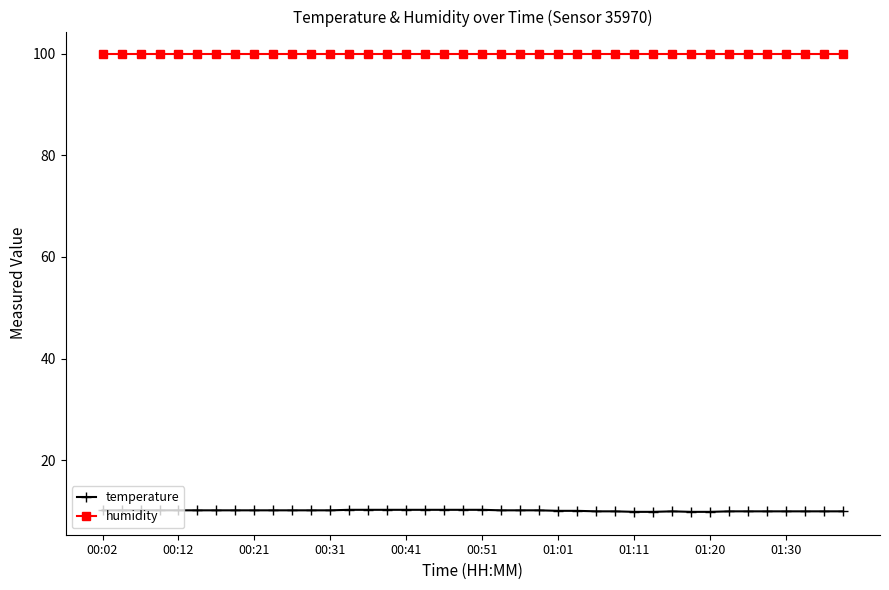

Which series has the widest spread of values?

temperature